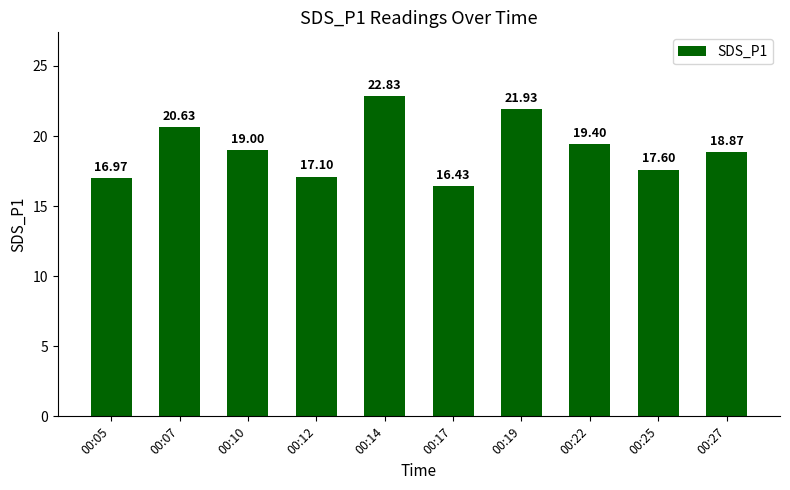

What is the value of the 9th bar from the left?

17.6